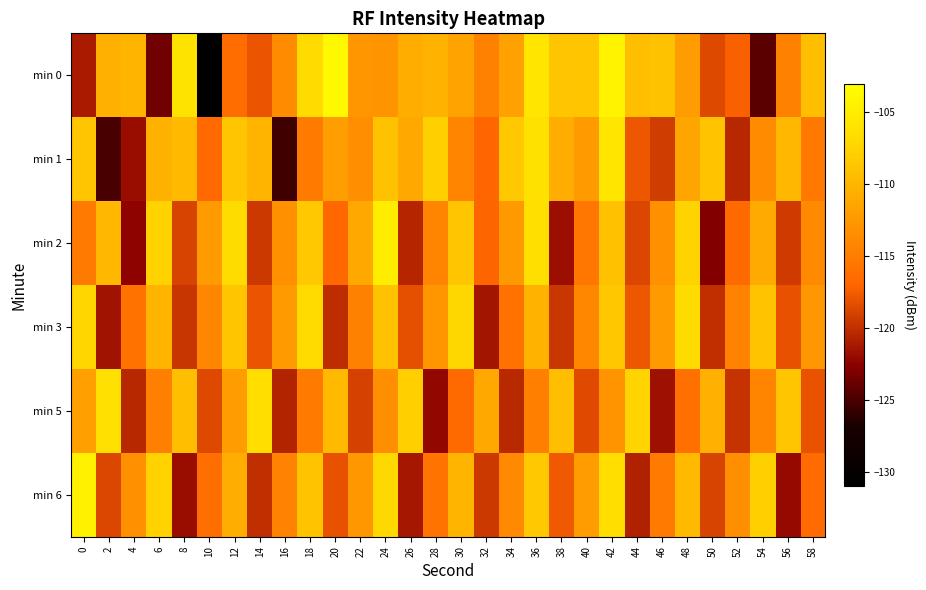

Which series has the widest spread of values?

min 0